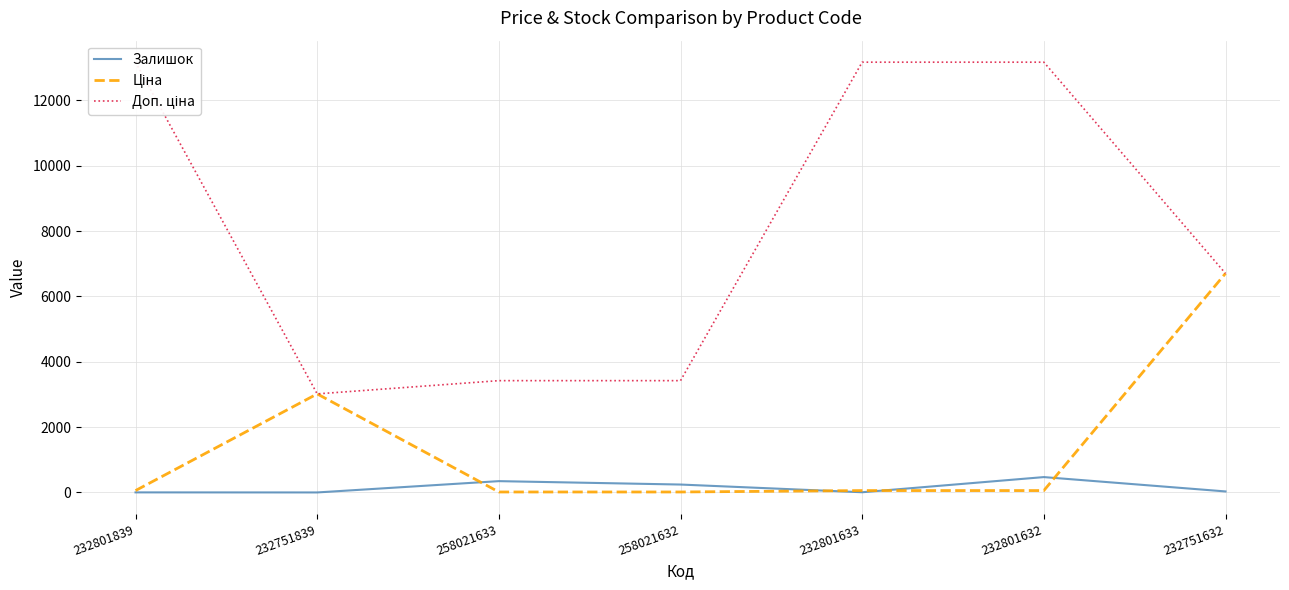

Rank the series by their average value, from lowest to highest.

Залишок, Ціна, Доп. ціна